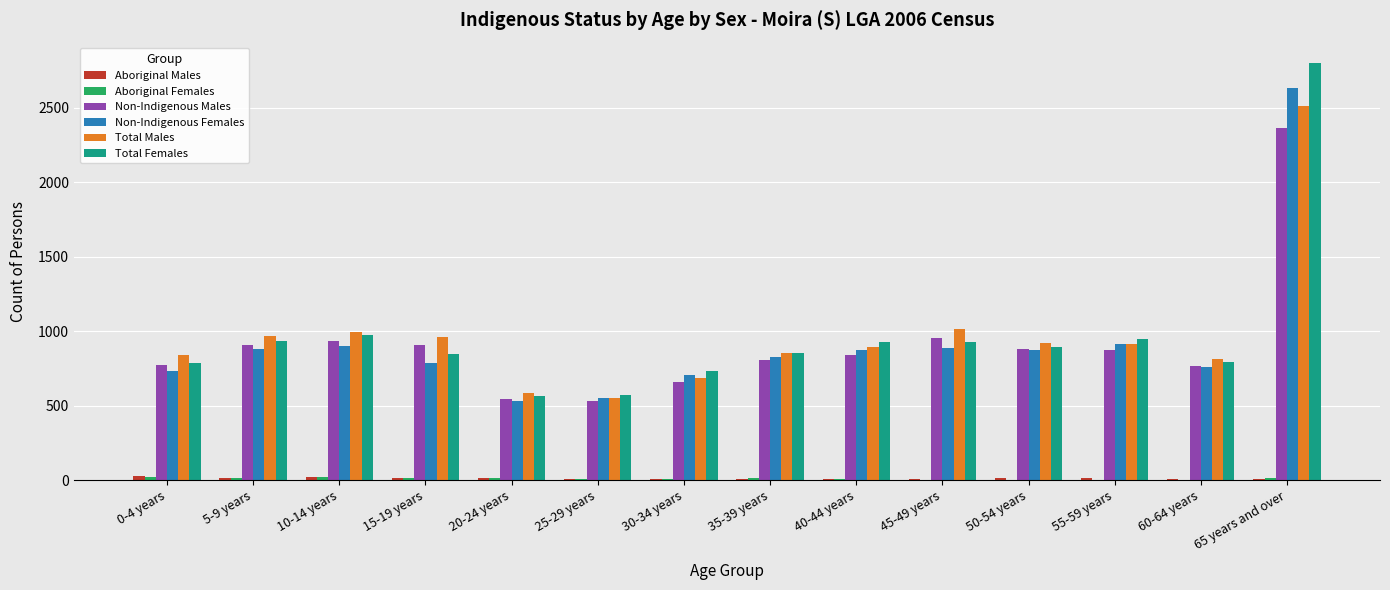

What is the highest value of the Non-Indigenous Males series?

2366